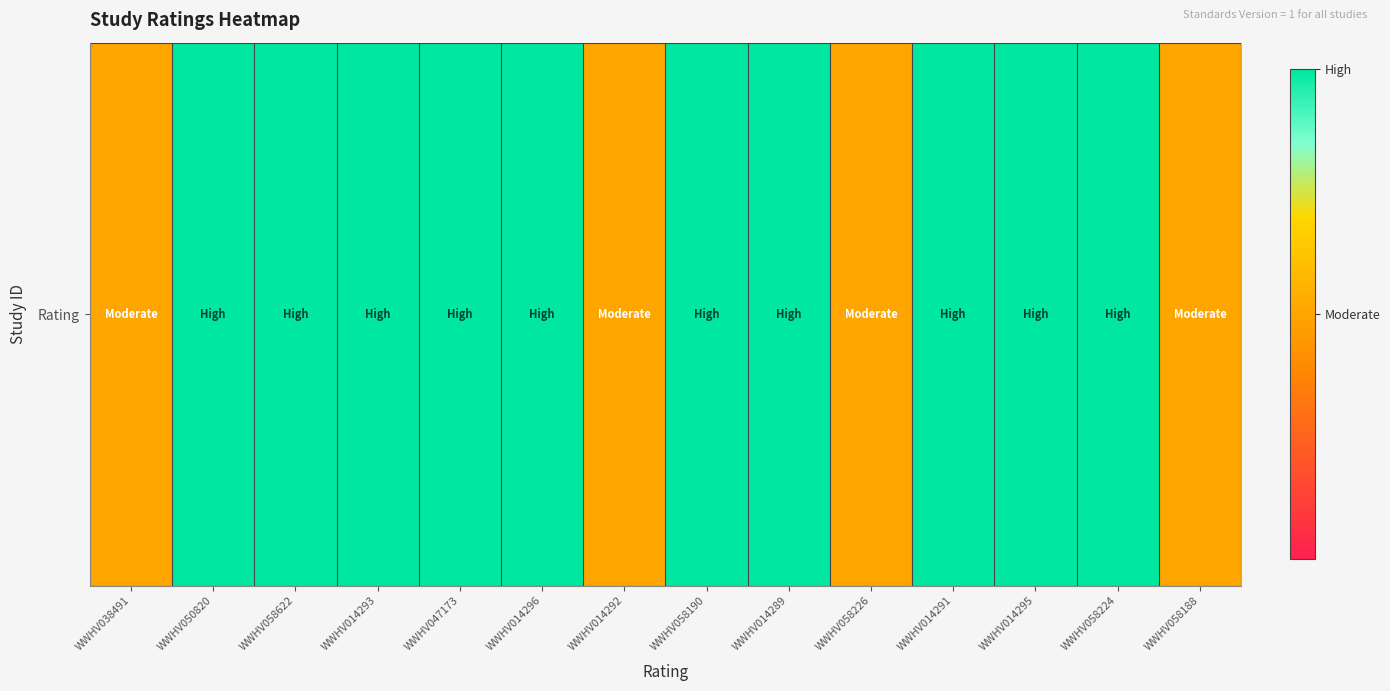

Reading left to right, list all the values displayed in this chart.

0.5	1.0	1.0	1.0	1.0	1.0	0.5	1.0	1.0	0.5	1.0	1.0	1.0	0.5